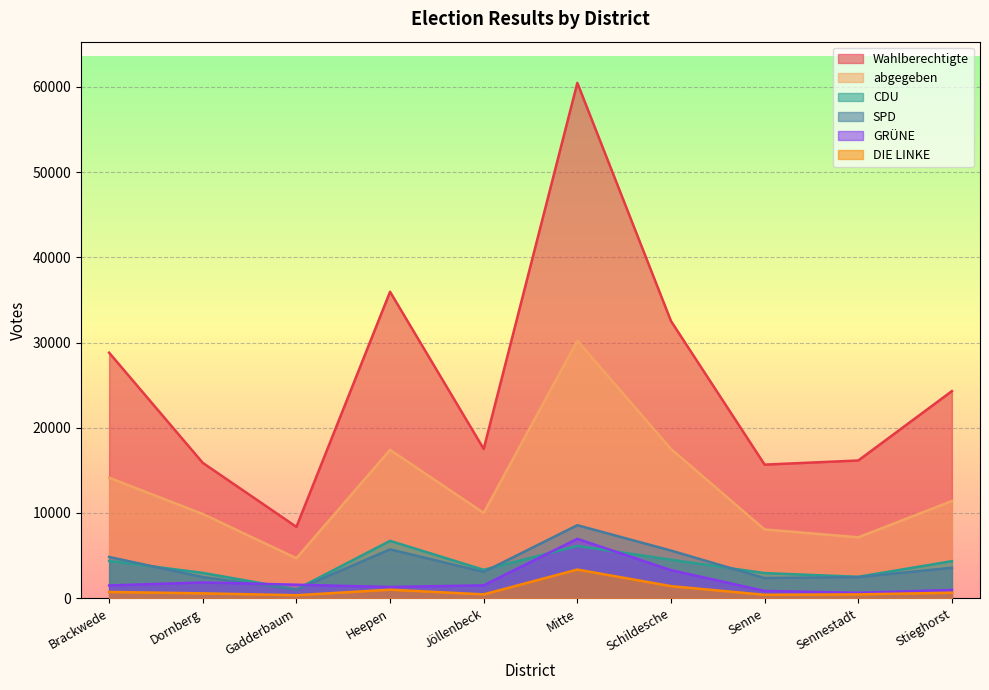

What is the average value of the GRÜNE series?

2048